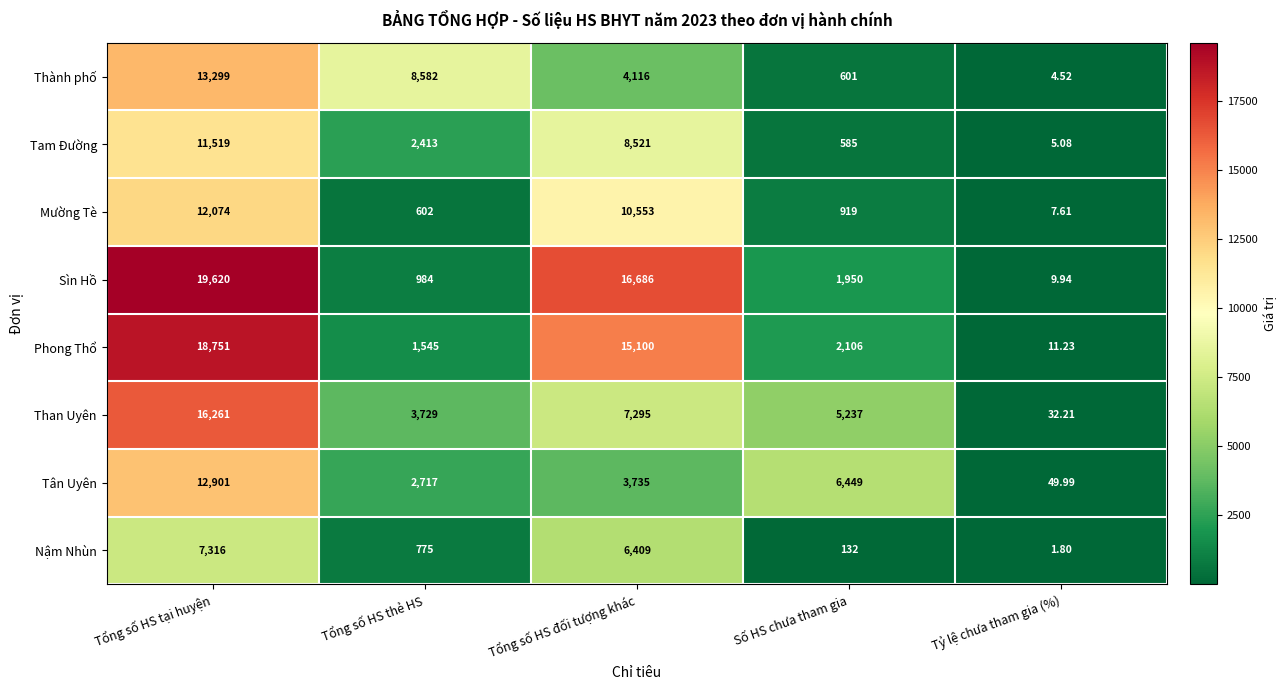

What is the greatest value displayed?

19620.0